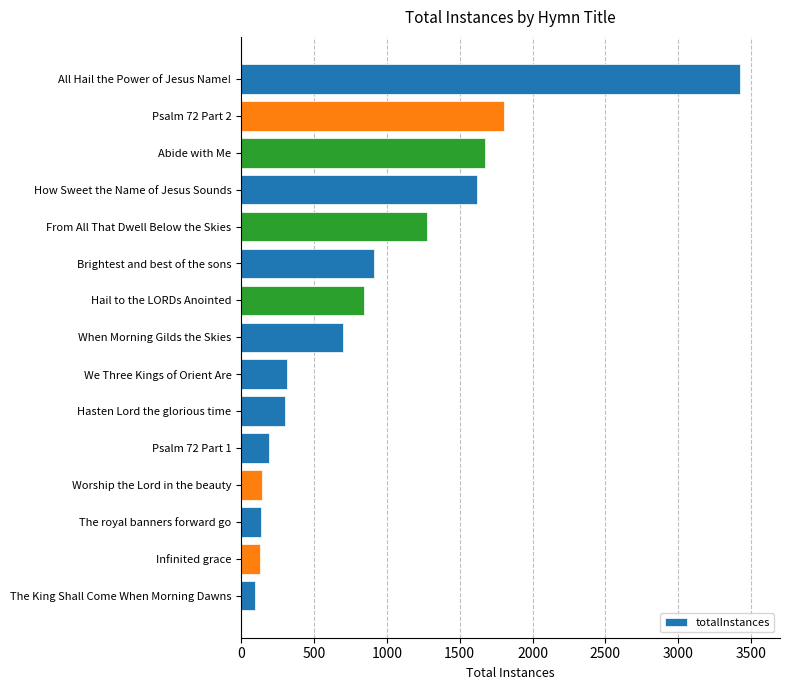

What is the label of the 14th bar from the bottom?

Psalm 72 Part 2